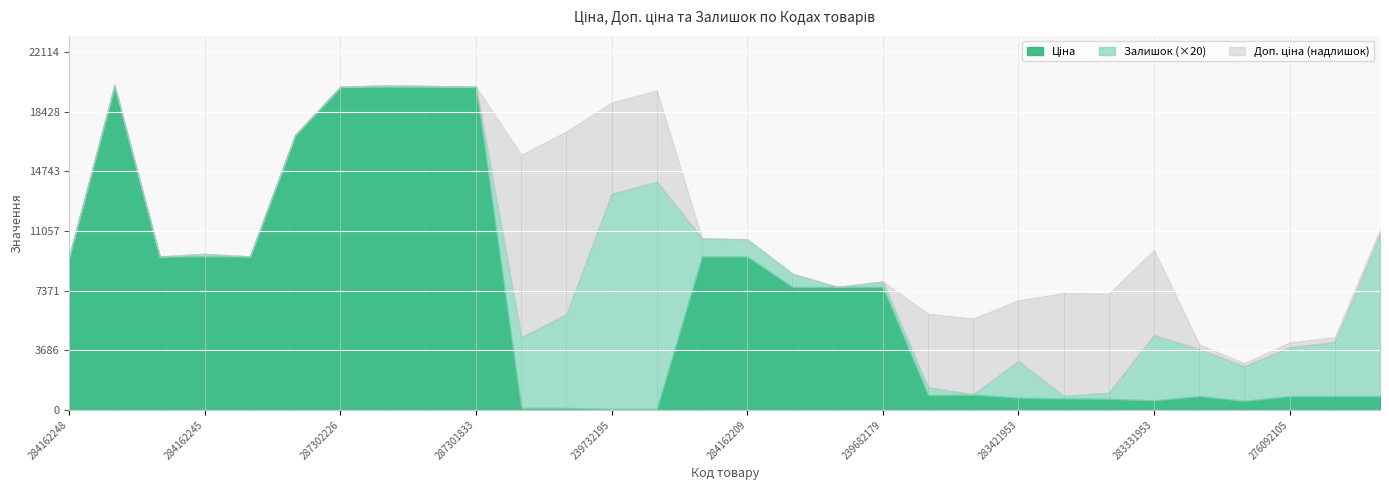

Count the number of categories in the chart.

30